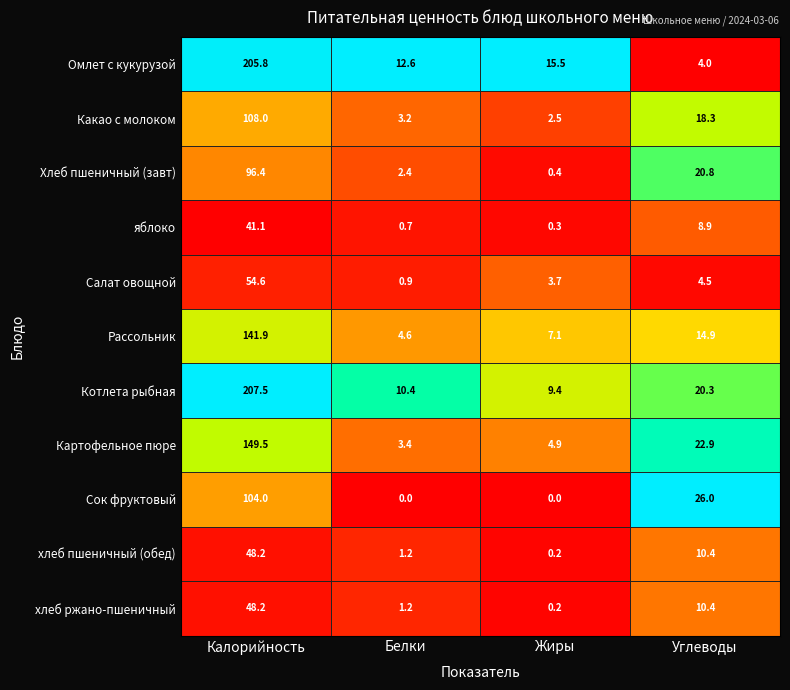

At which category does the chart reach its peak across all series?

Калорийность